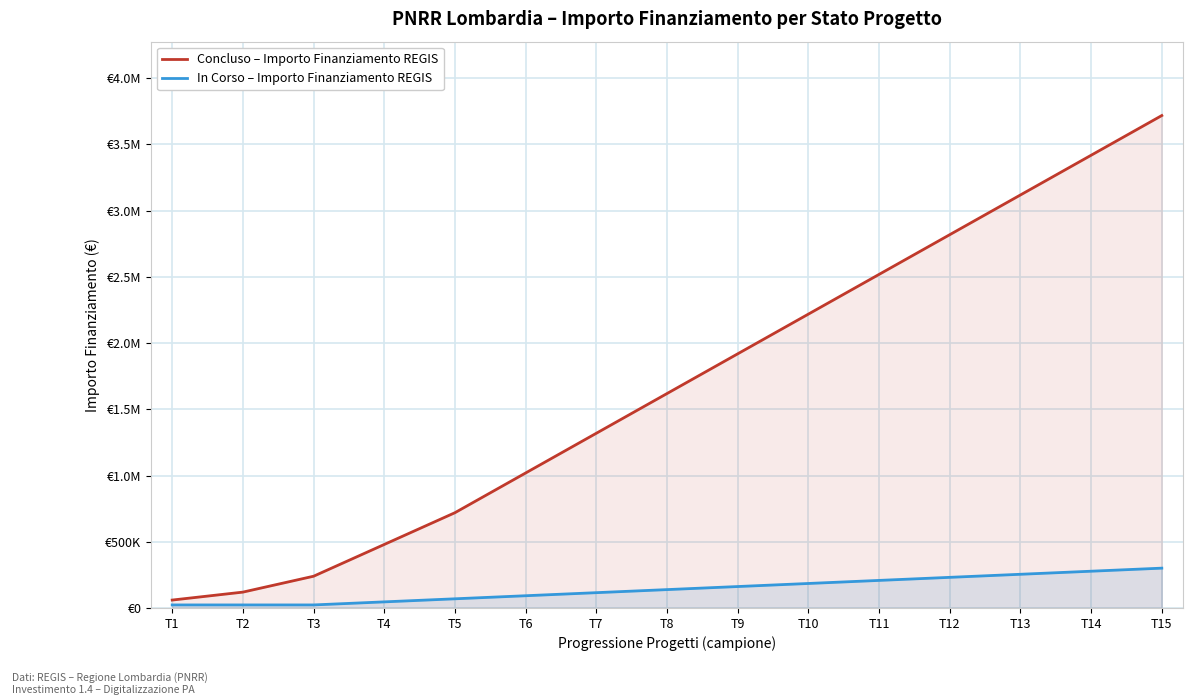

Reading left to right, list all the values displayed in this chart.

Concluso – Importo Finanziamento REGIS: 59966	119932	239864	479728	719592	1019456	1319320	1619184	1919048	2218912	2518776	2818640	3118504	3418368	3718232
In Corso – Importo Finanziamento REGIS: 23147	23147	23147	46294	69441	92588	115735	138882	162029	185176	208323	231470	254617	277764	300911